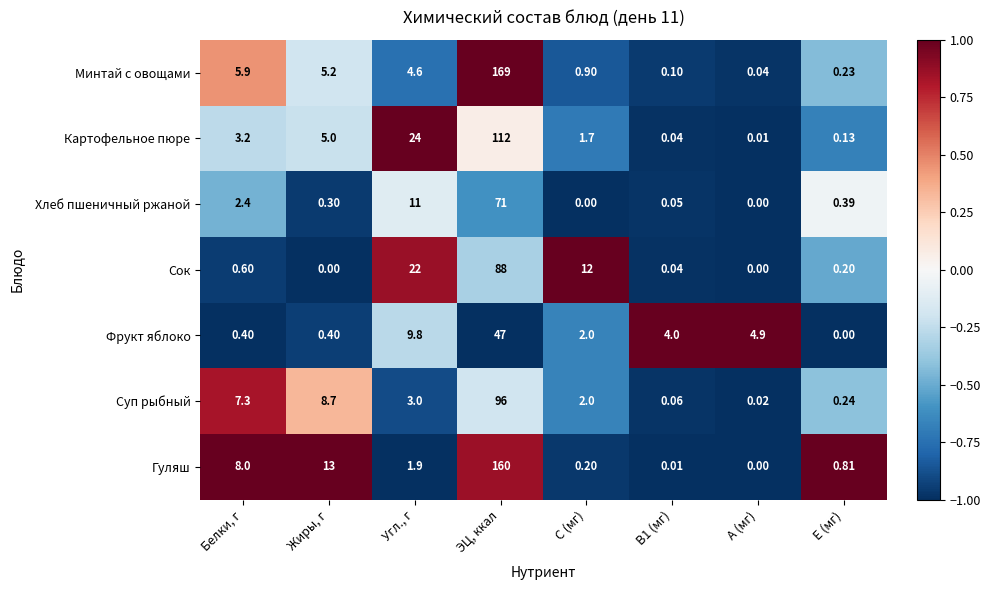

What is the total value across all series at Белки, г?

27.8